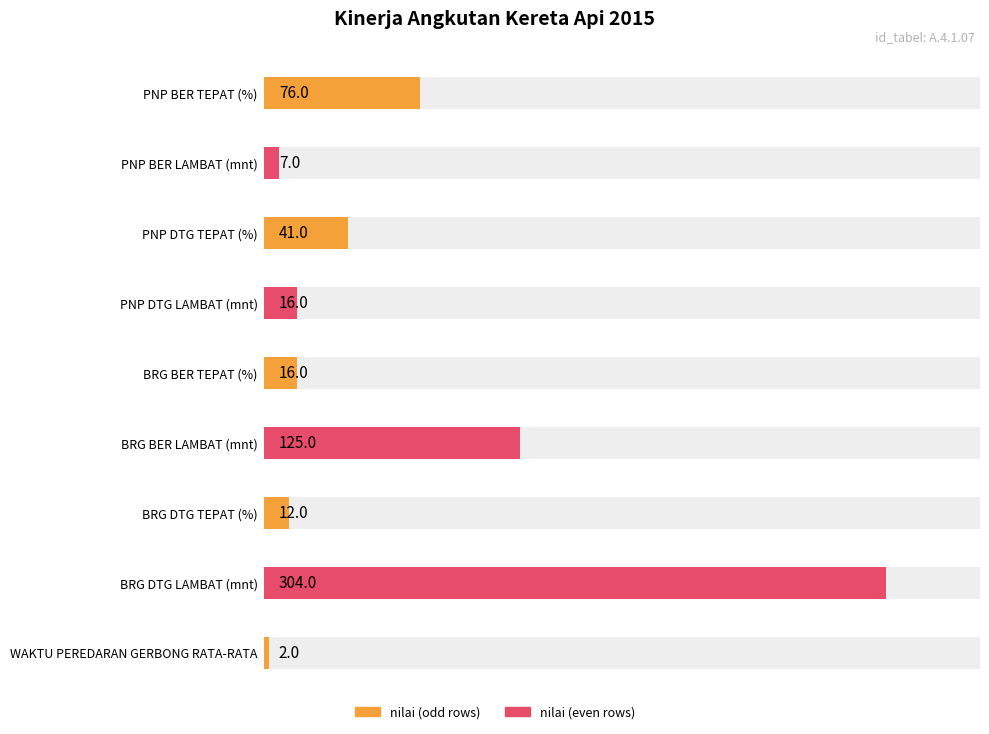

What is the label of the 4th bar from the right?

BRG BER LAMBAT (mnt)